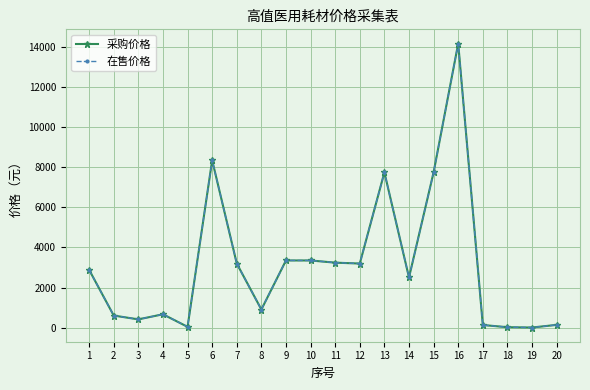

Read the 在售价格 value at 6.

8350.0